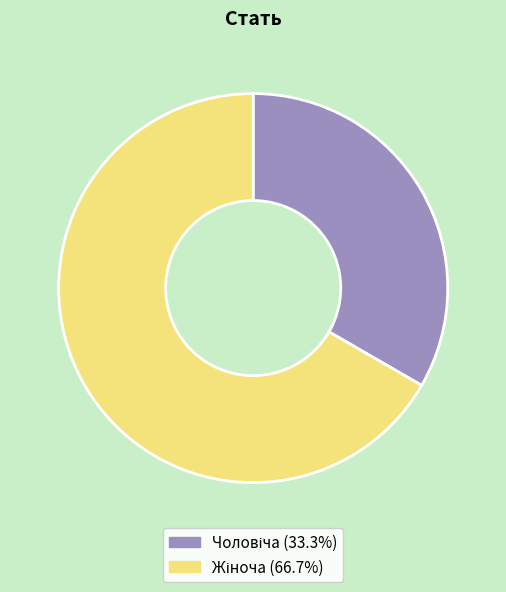

Is there any slice that represents more than half of the pie?

Yes